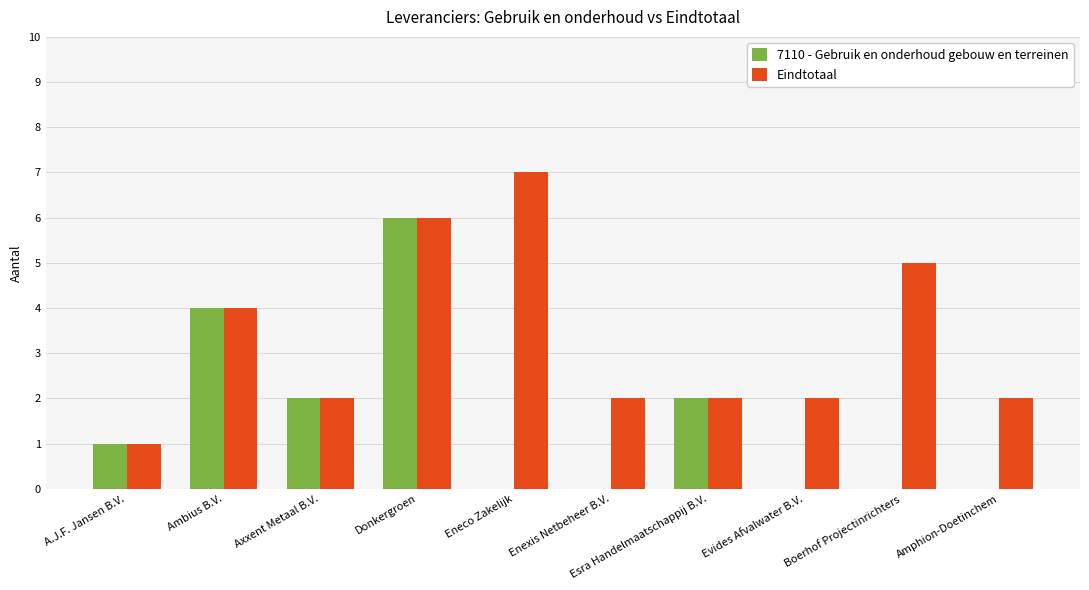

Reading right to left, transcribe all the data shown in this chart.

7110 - Gebruik en onderhoud gebouw en terreinen: Amphion-Doetinchem=0	Boerhof Projectinrichters=0	Evides Afvalwater B.V.=0	Esra Handelmaatschappij B.V.=2	Enexis Netbeheer B.V.=0	Eneco Zakelijk=0	Donkergroen=6	Axxent Metaal B.V.=2	Ambius B.V.=4	A.J.F. Jansen B.V.=1
Eindtotaal: Amphion-Doetinchem=2	Boerhof Projectinrichters=5	Evides Afvalwater B.V.=2	Esra Handelmaatschappij B.V.=2	Enexis Netbeheer B.V.=2	Eneco Zakelijk=7	Donkergroen=6	Axxent Metaal B.V.=2	Ambius B.V.=4	A.J.F. Jansen B.V.=1